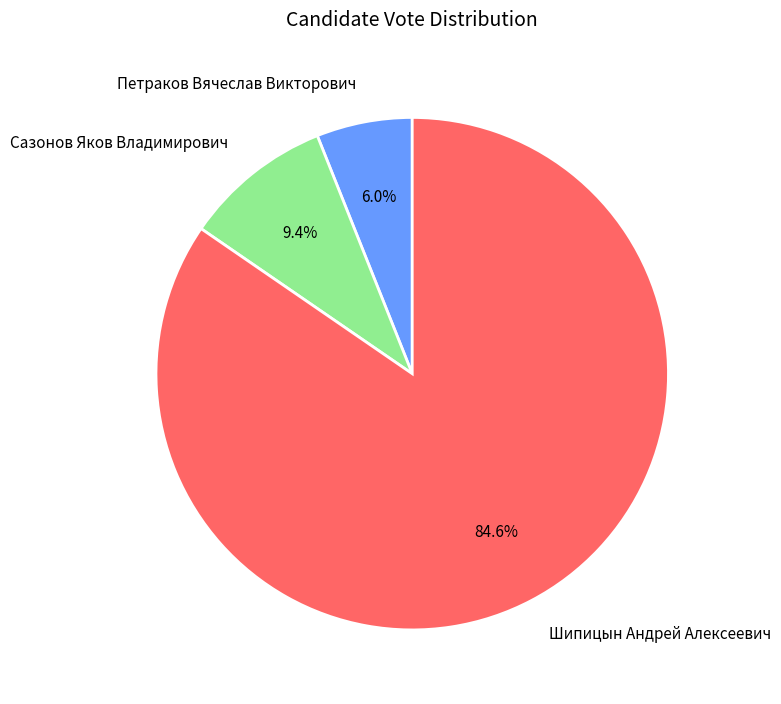

What is the ratio of the value at Петраков Вячеслав Викторович to the value at Сазонов Яков Владимирович?

0.6